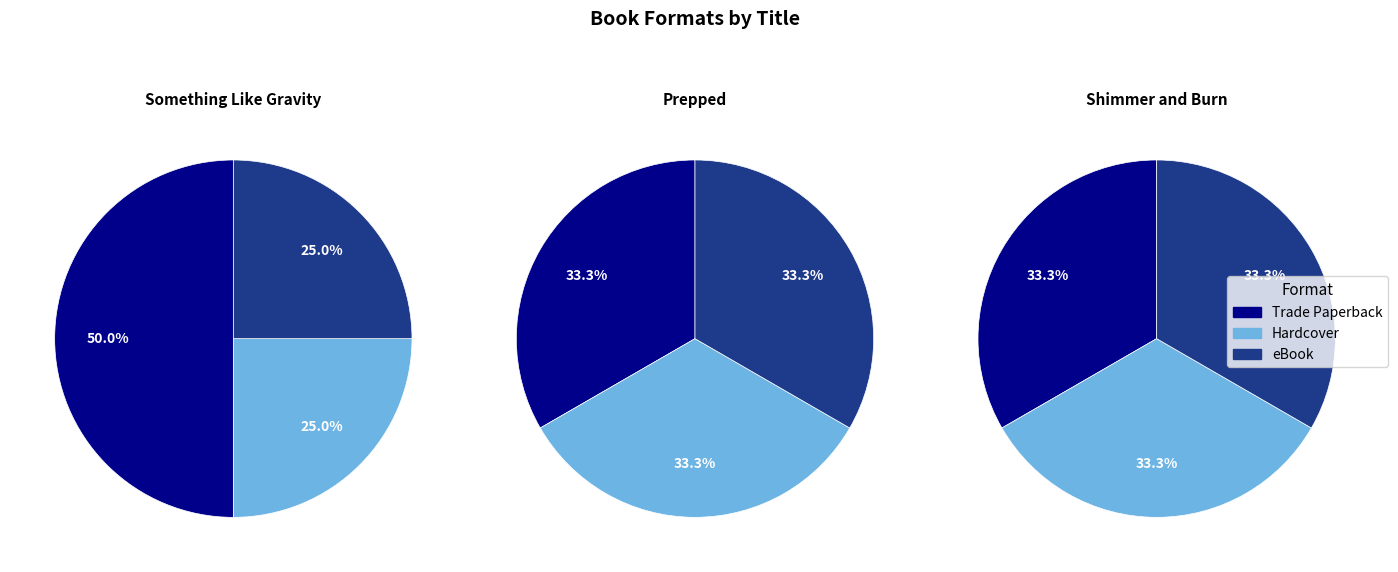

How many slices are in this pie chart?

3